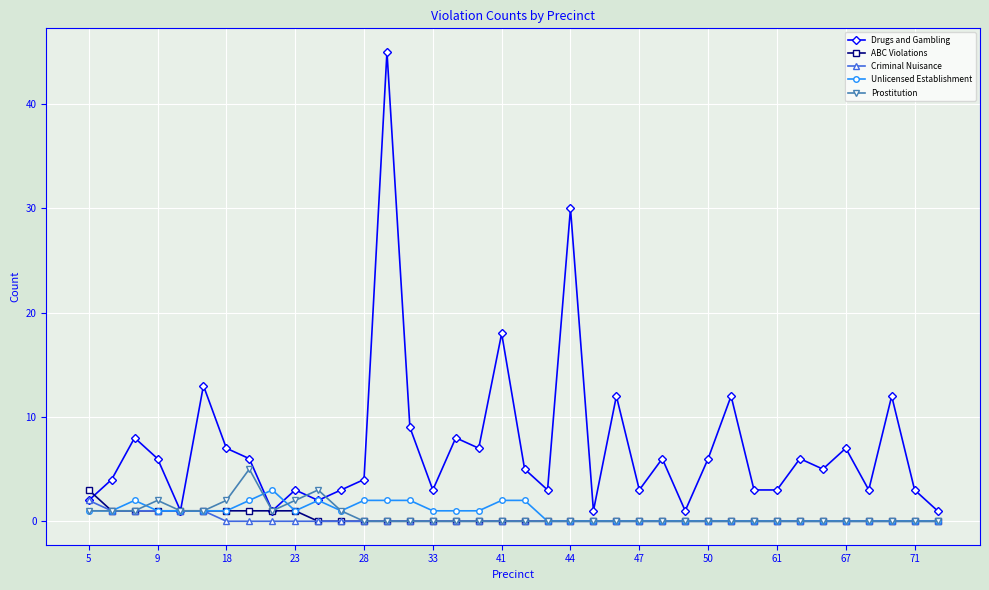

What is the difference between the maximum and minimum values in the Criminal Nuisance series?

2